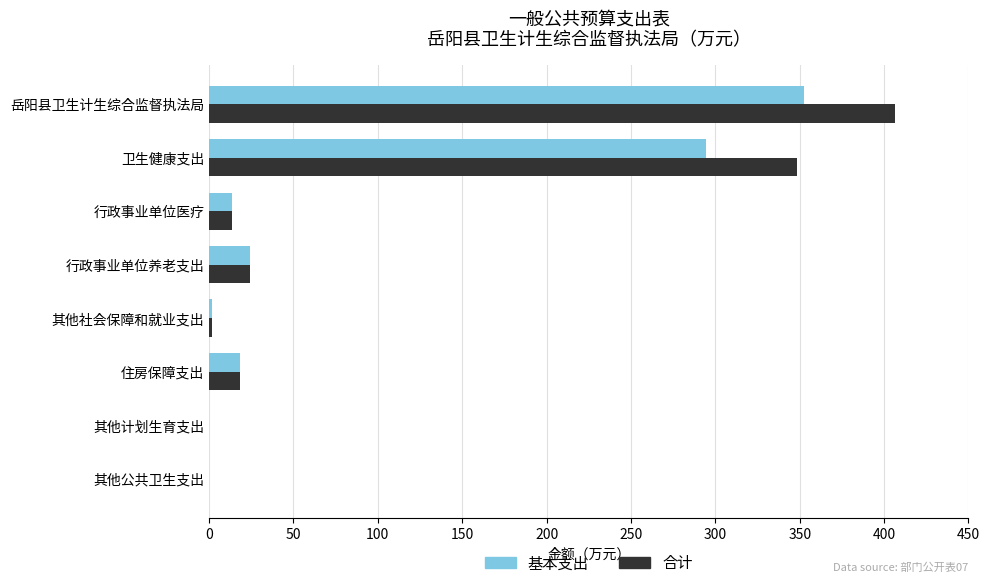

Which series has the largest total across all categories?

合计